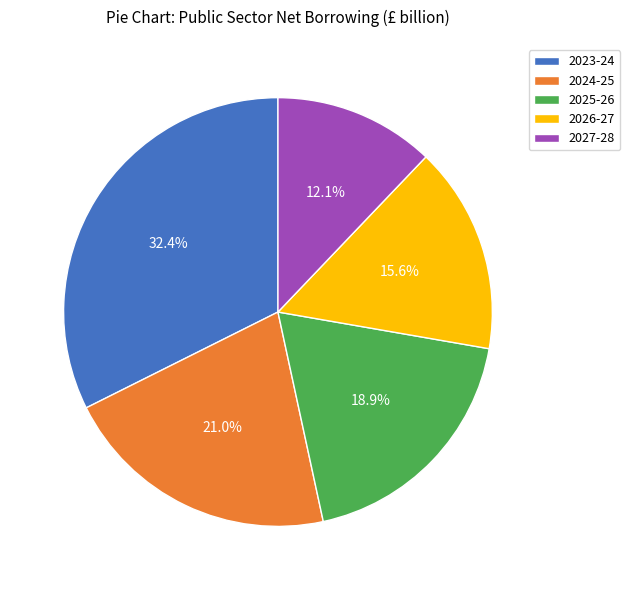

To the nearest percent, what portion does 2027-28 represent?

12%